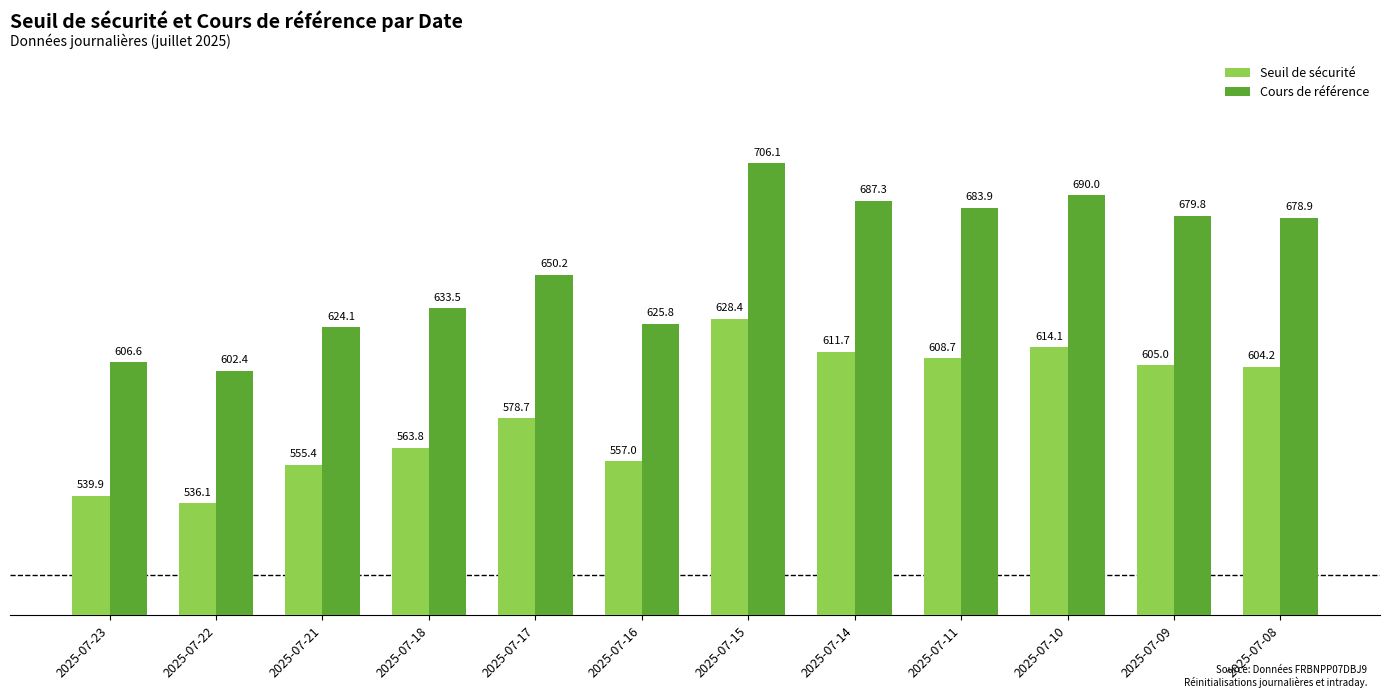

The value of Seuil de sécurité at 2025-07-18 is 277.8. True or false?

False